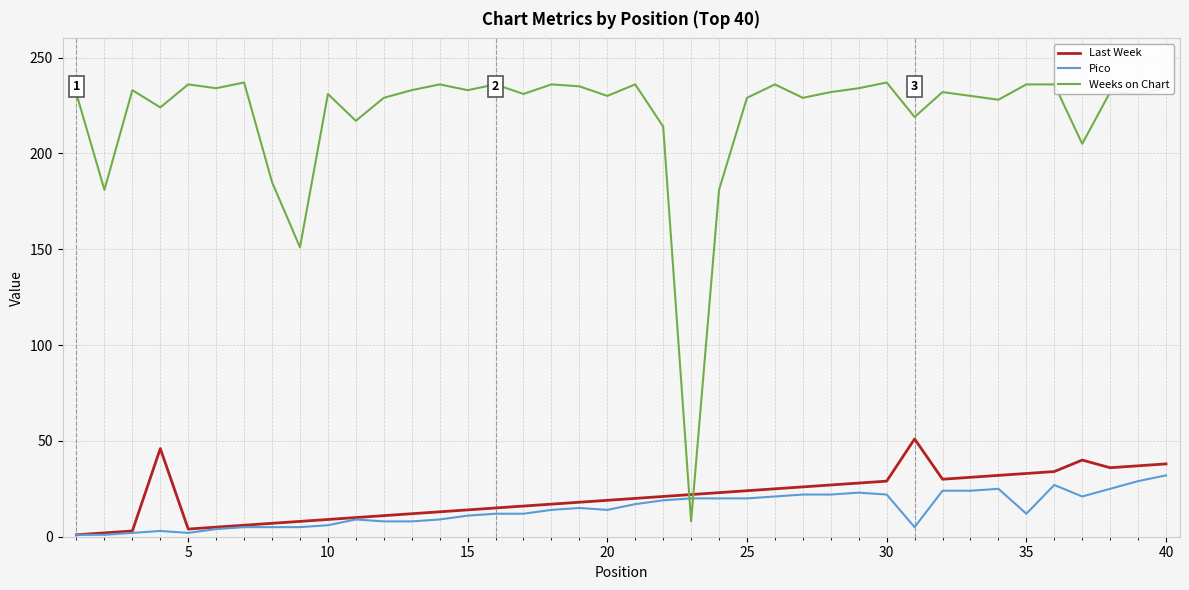

What is the sum of all Weeks on Chart values?

8778